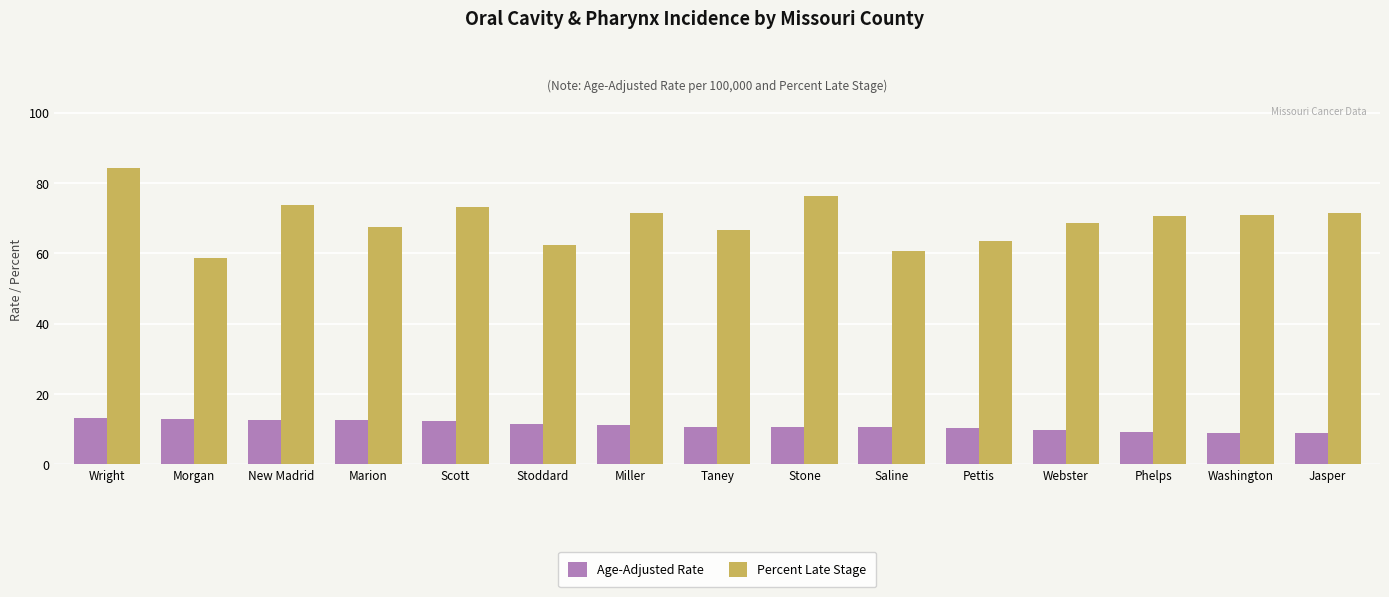

What is the greatest value displayed?

84.2